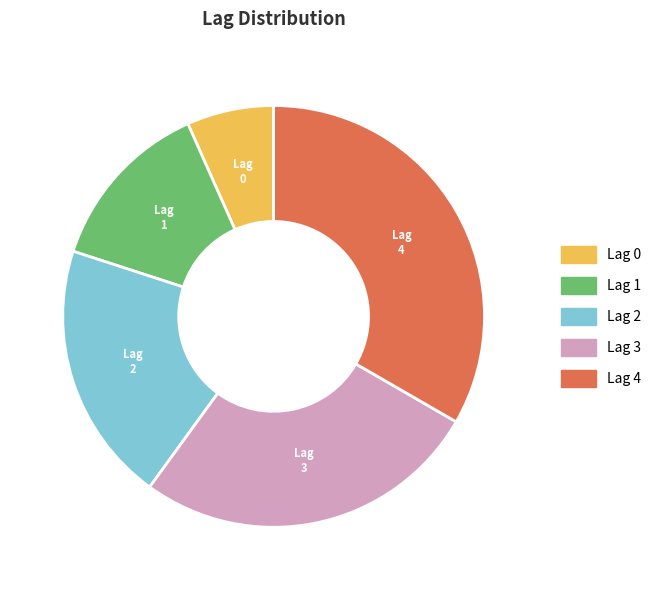

Rank the categories by value from lowest to highest.

Lag 0, Lag 1, Lag 2, Lag 3, Lag 4